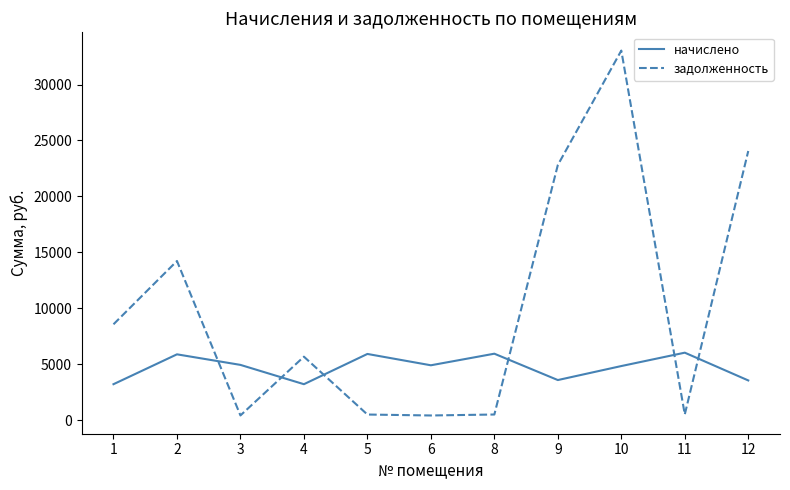

What is the difference between the maximum and minimum values in the начислено series?

2818.6